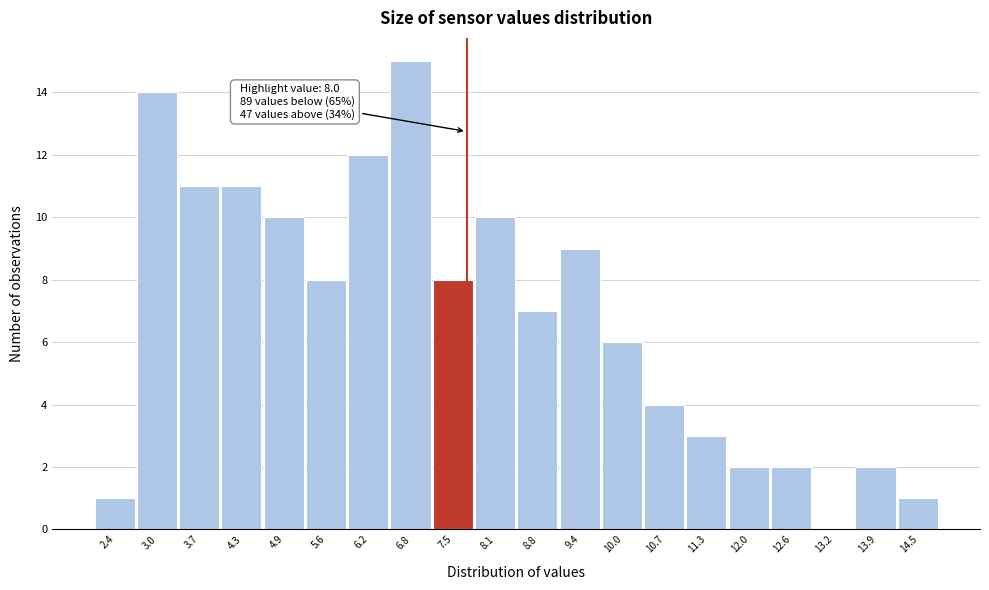

Reading left to right, what are all the values shown in this chart?

2.4=1	3.0=14	3.7=11	4.3=11	4.9=10	5.6=8	6.2=12	6.8=15	7.5=8	8.1=10	8.8=7	9.4=9	10.0=6	10.7=4	11.3=3	12.0=2	12.6=2	13.2=0	13.9=2	14.5=1